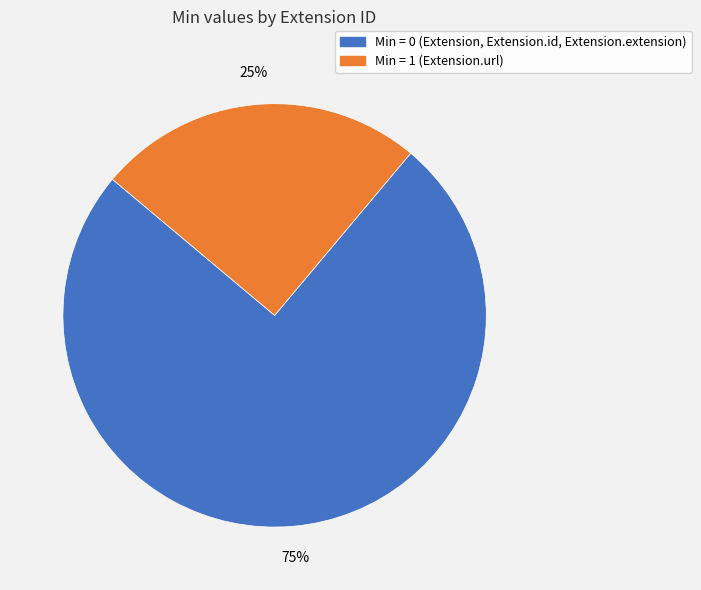

What is the largest slice in the pie chart?

Min = 0 (Extension, Extension.id, Extension.extension)